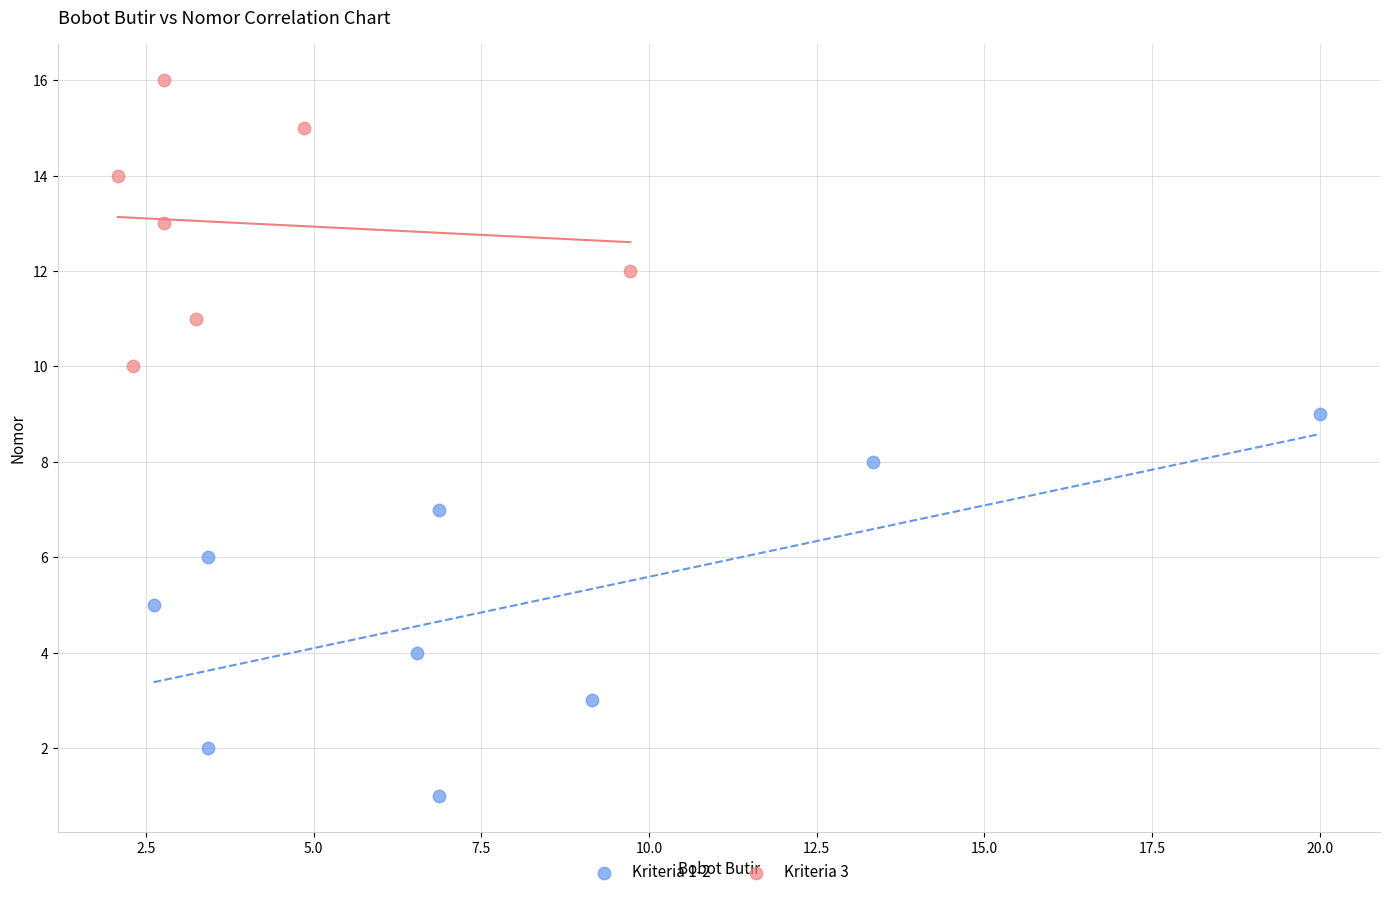

Which series contains the highest Y value?

Kriteria 3